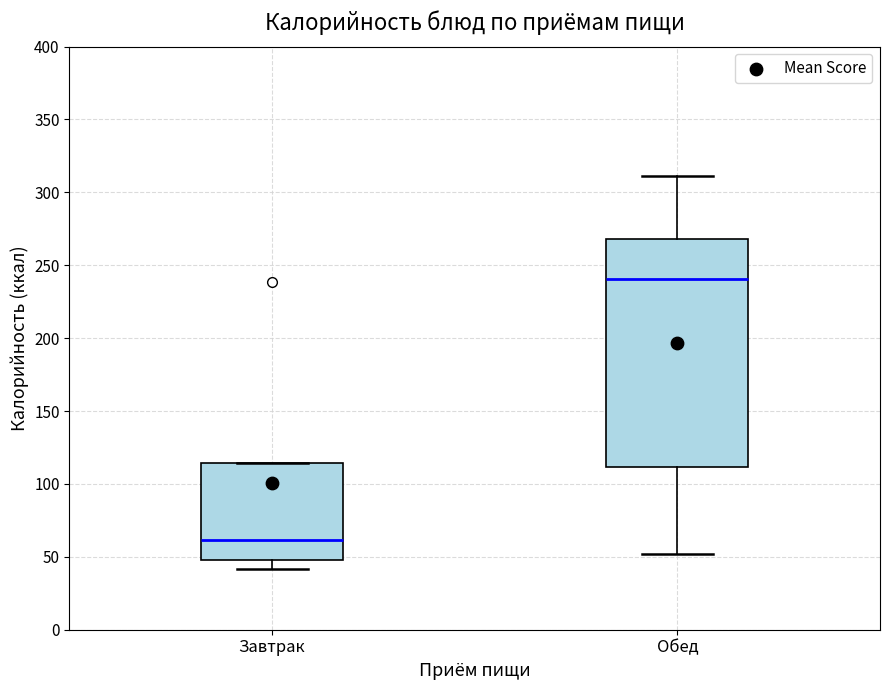

Which box's median line is the lowest?

Завтрак